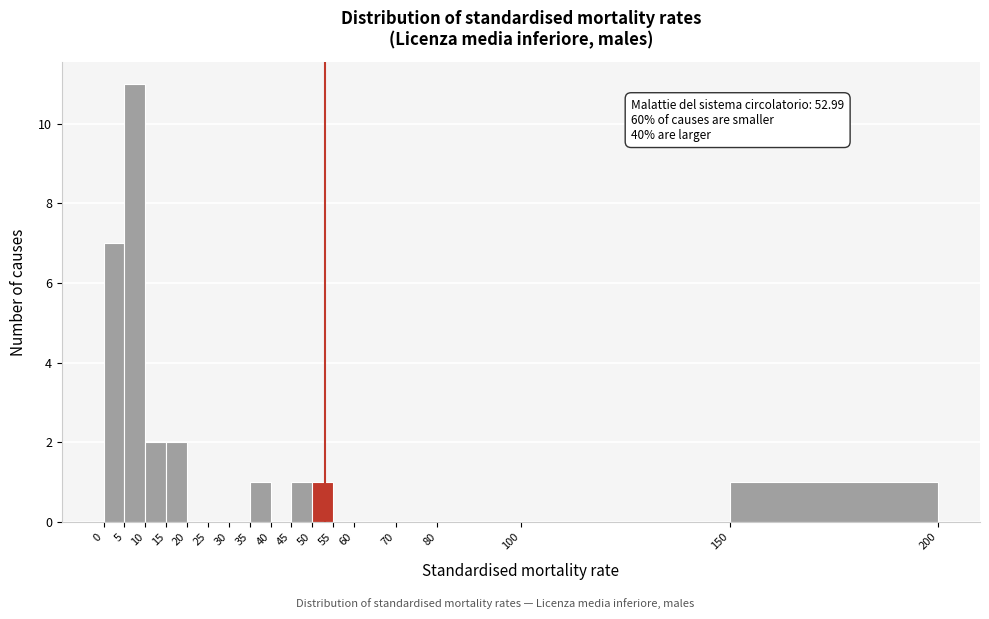

Which range on the x-axis has the tallest bar?

5 to 10